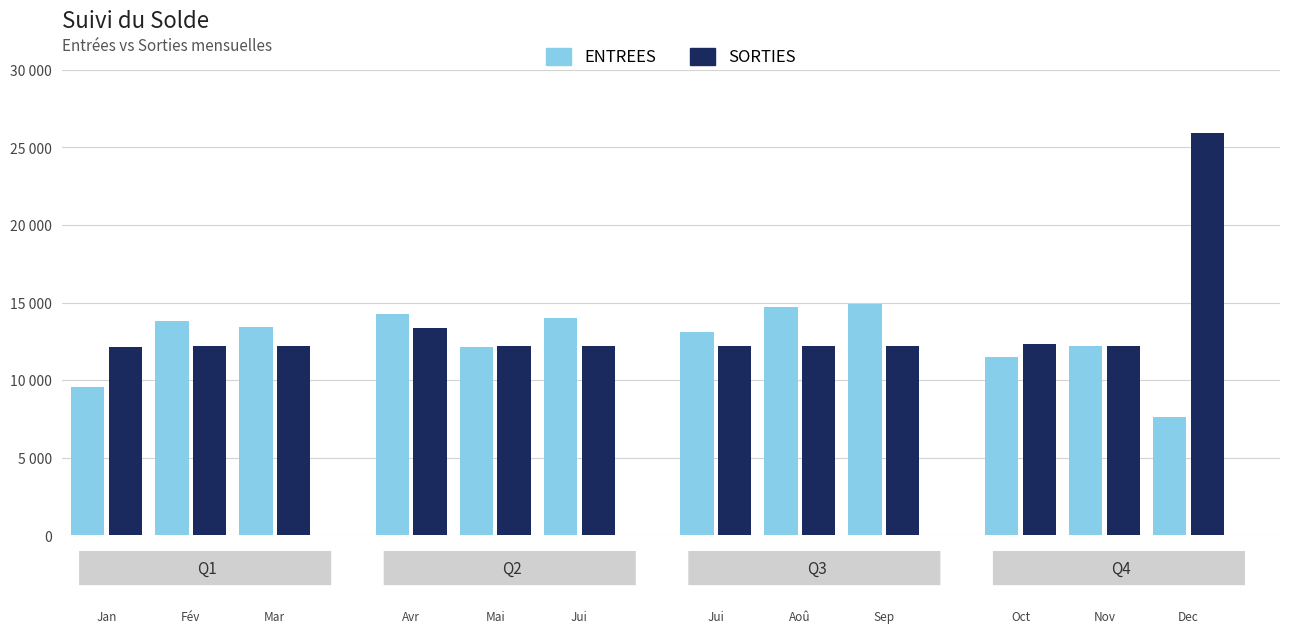

What is the sum of the ENTREES values at Septembre and Juin?

28920.0